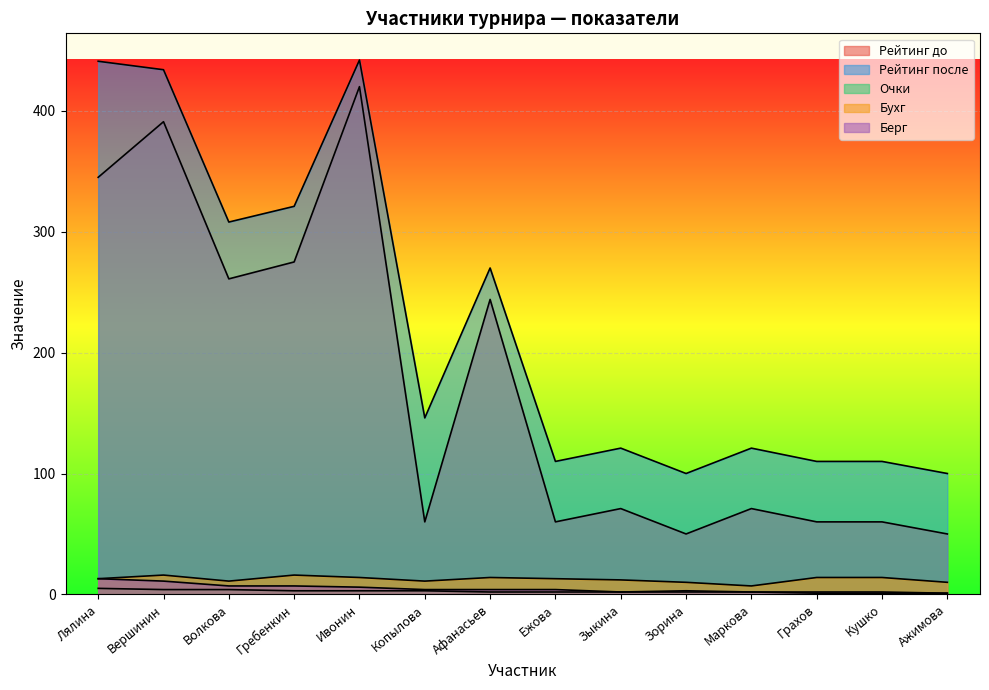

Is it true that Берг equals 4 at Копылова?

True